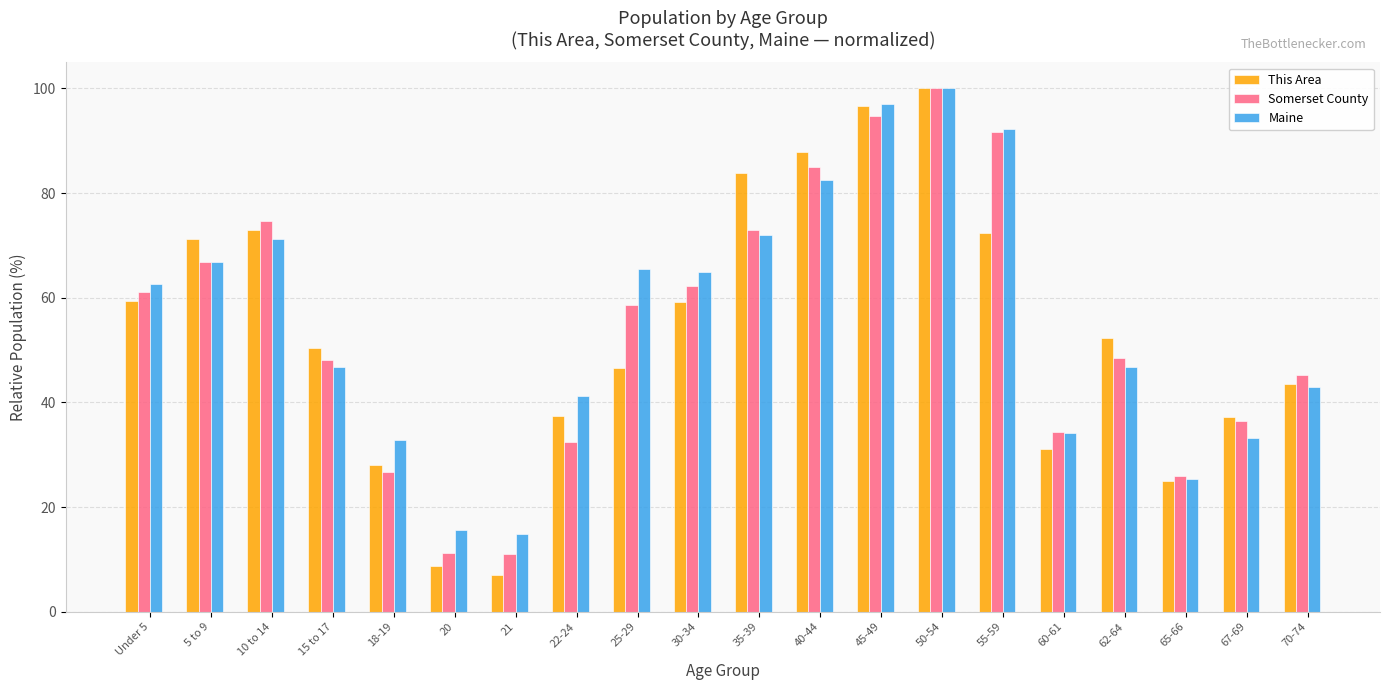

Which series has the largest range (max minus min)?

This Area